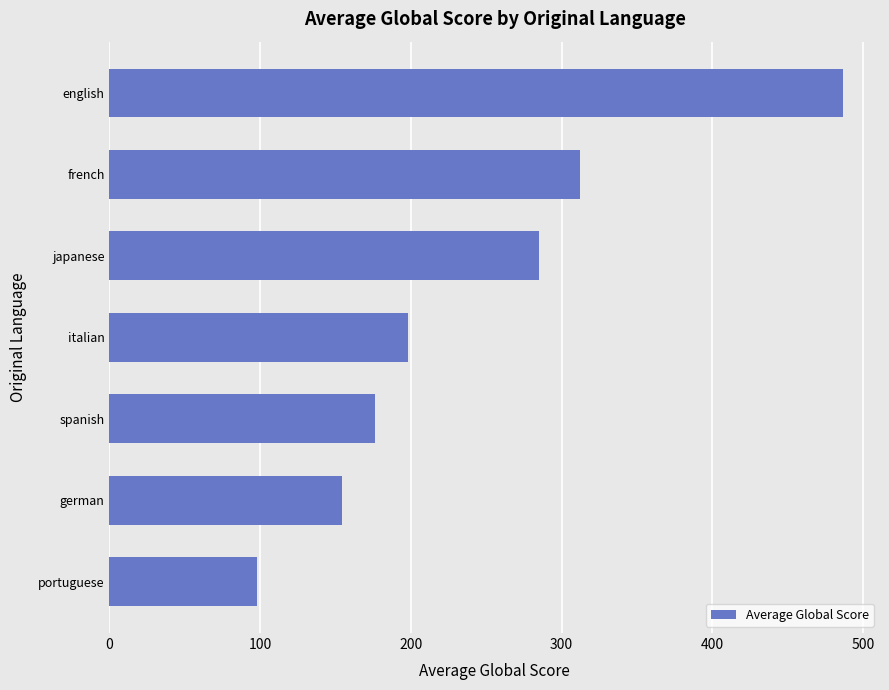

How many series are shown in this chart?

1